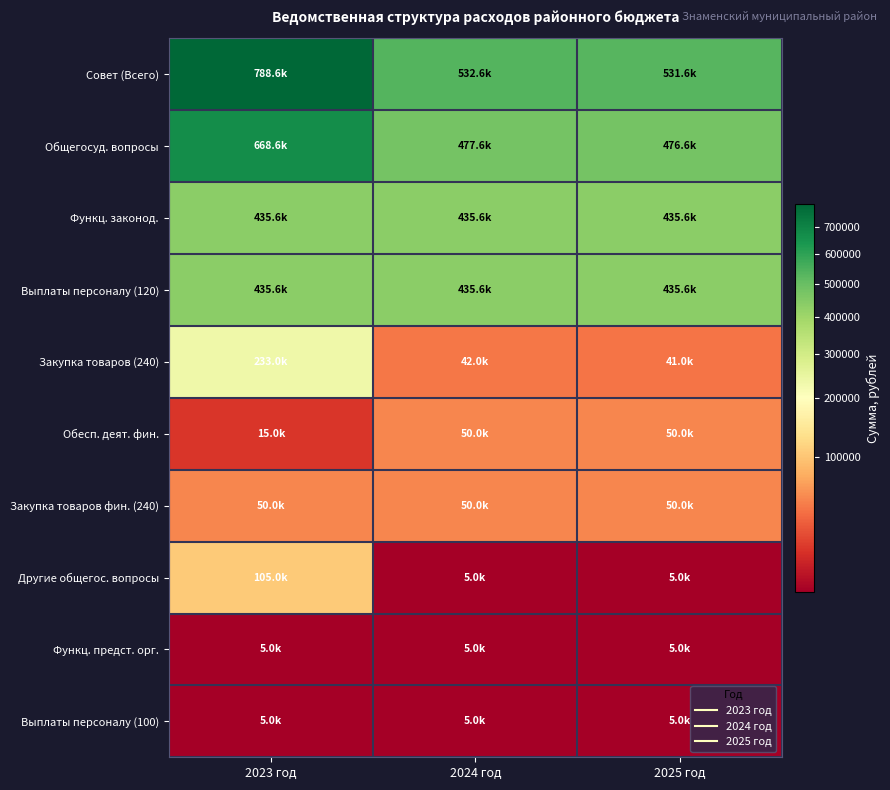

Count the number of categories in the chart.

3